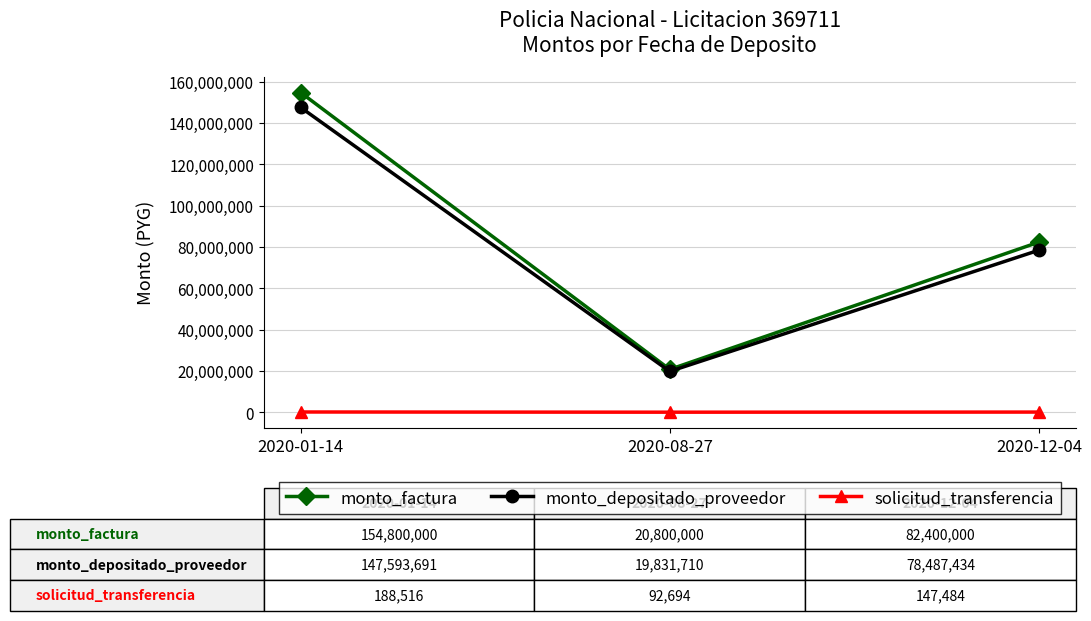

The value of monto_factura at 2020-12-04 is 82400000. True or false?

True